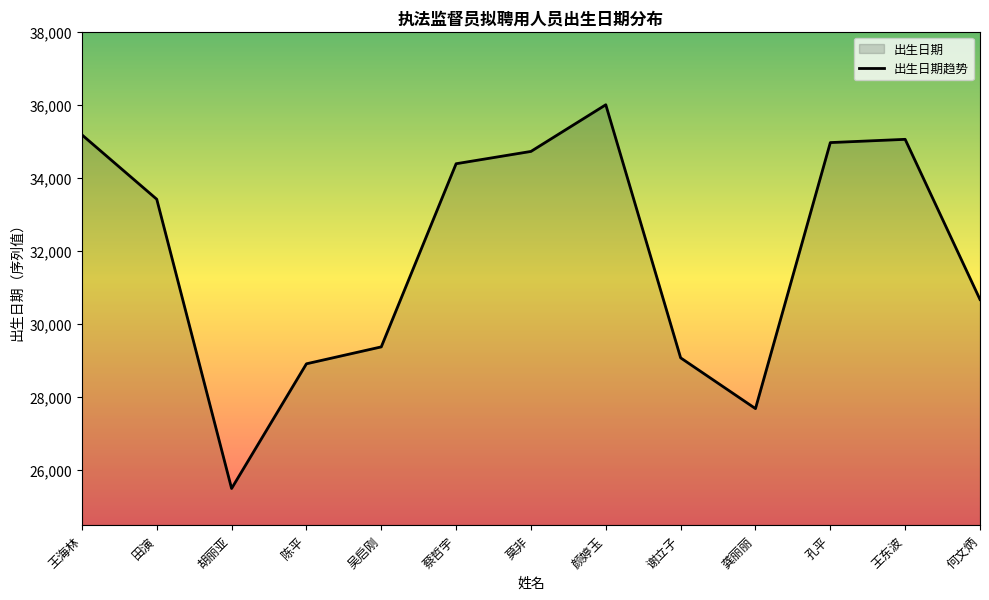

What is the difference between the second highest and minimum values?

9686